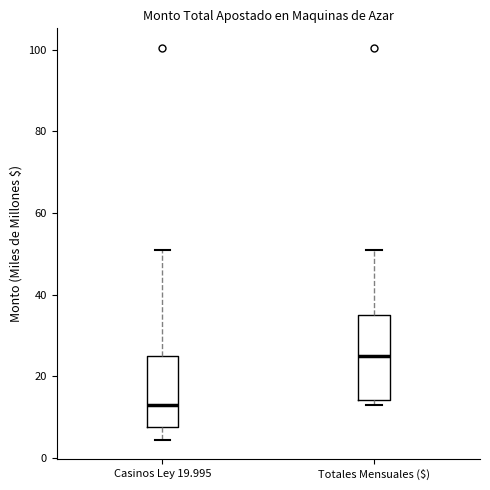

Which box is the tallest, from its lower edge to its upper edge?

Totales Mensuales ($)